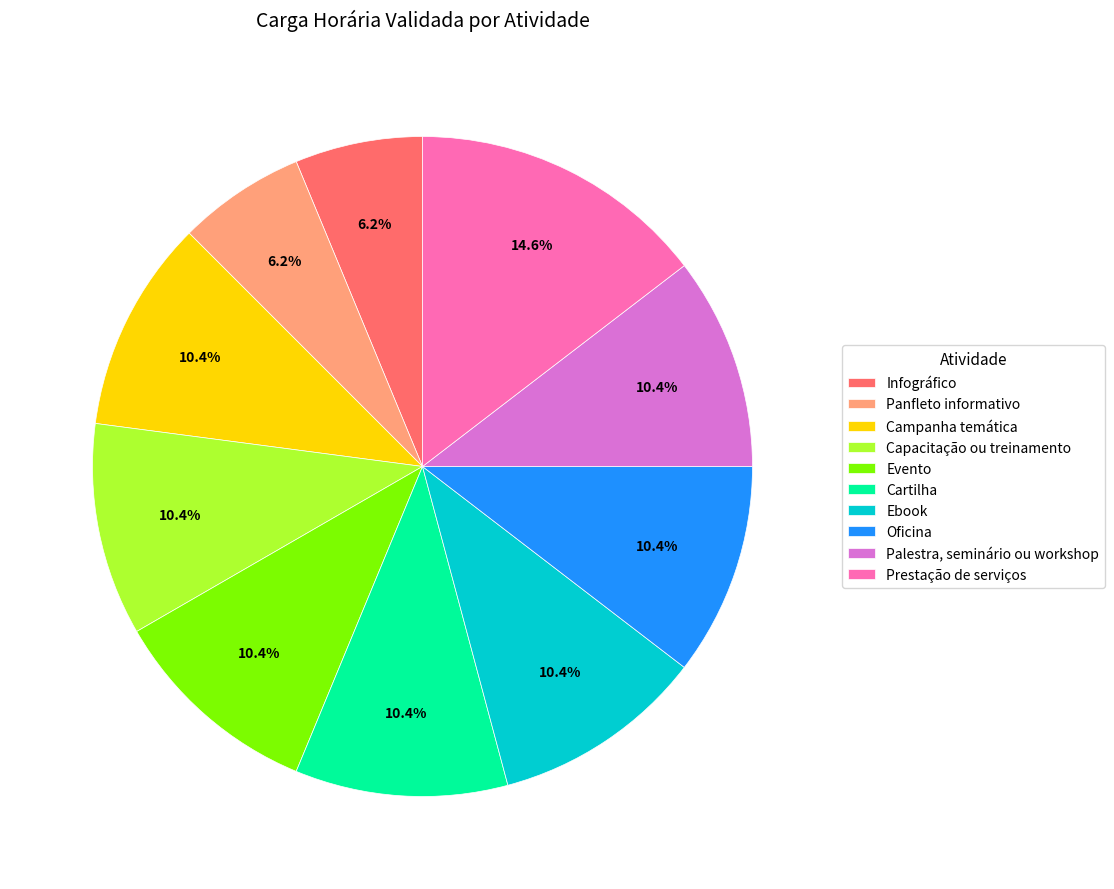

Which slice is the largest?

Prestação de serviços